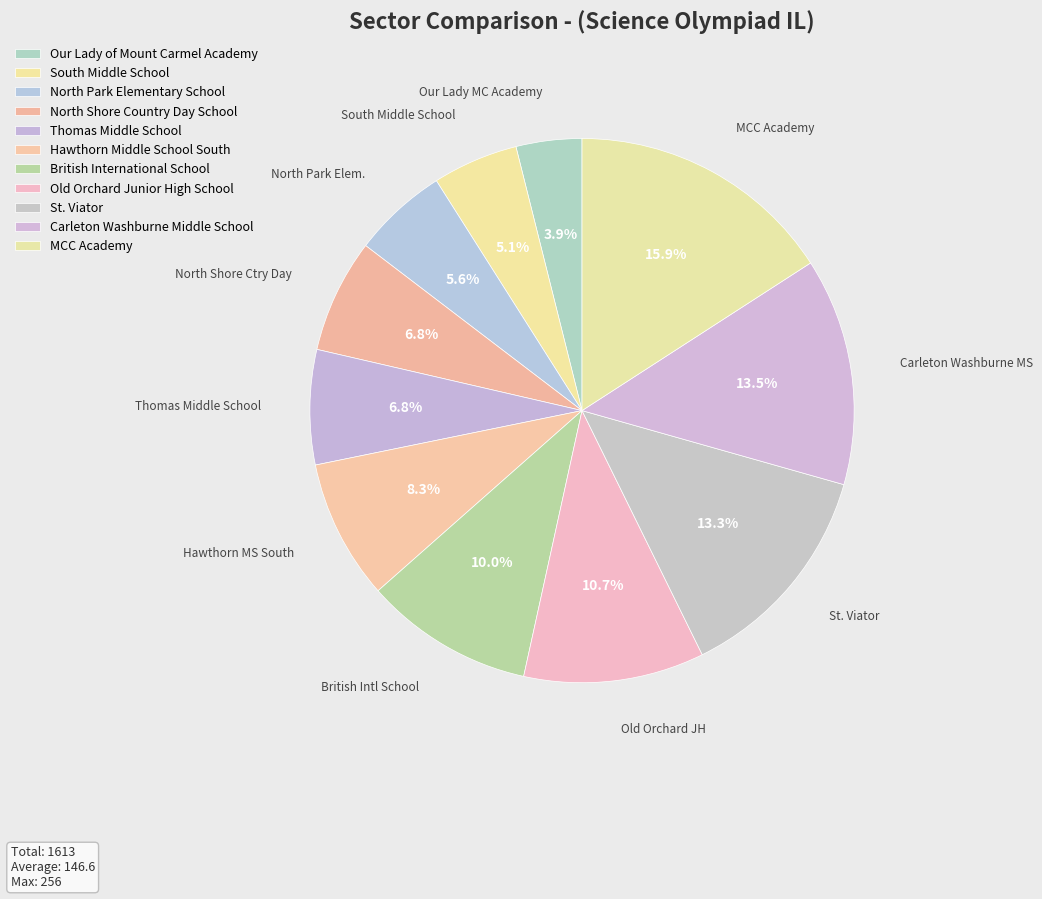

Is the sum of North Shore Country Day School and Thomas Middle School greater than half?

No